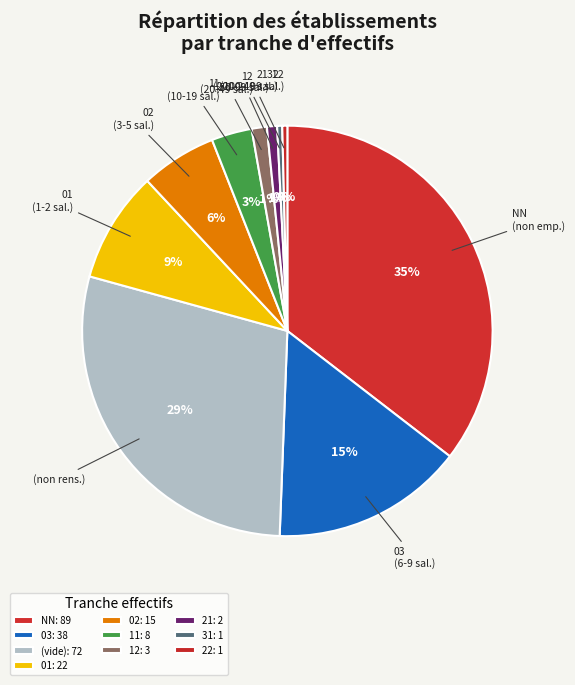

How many segments does this pie chart have?

10